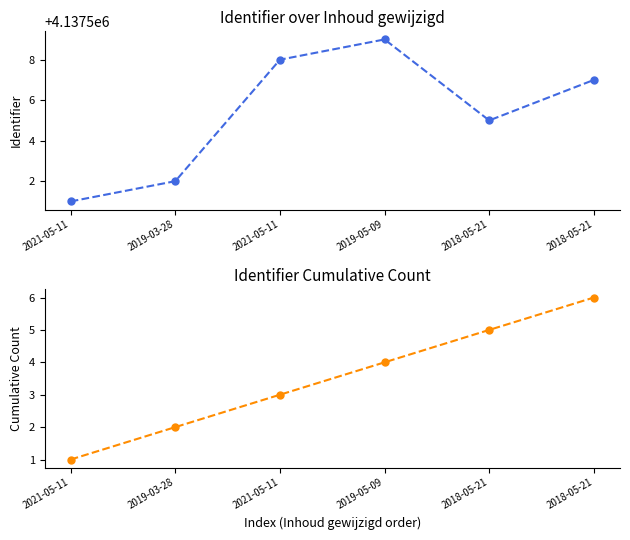

What value does the Identifier series have at 2021-05-11?

4137501